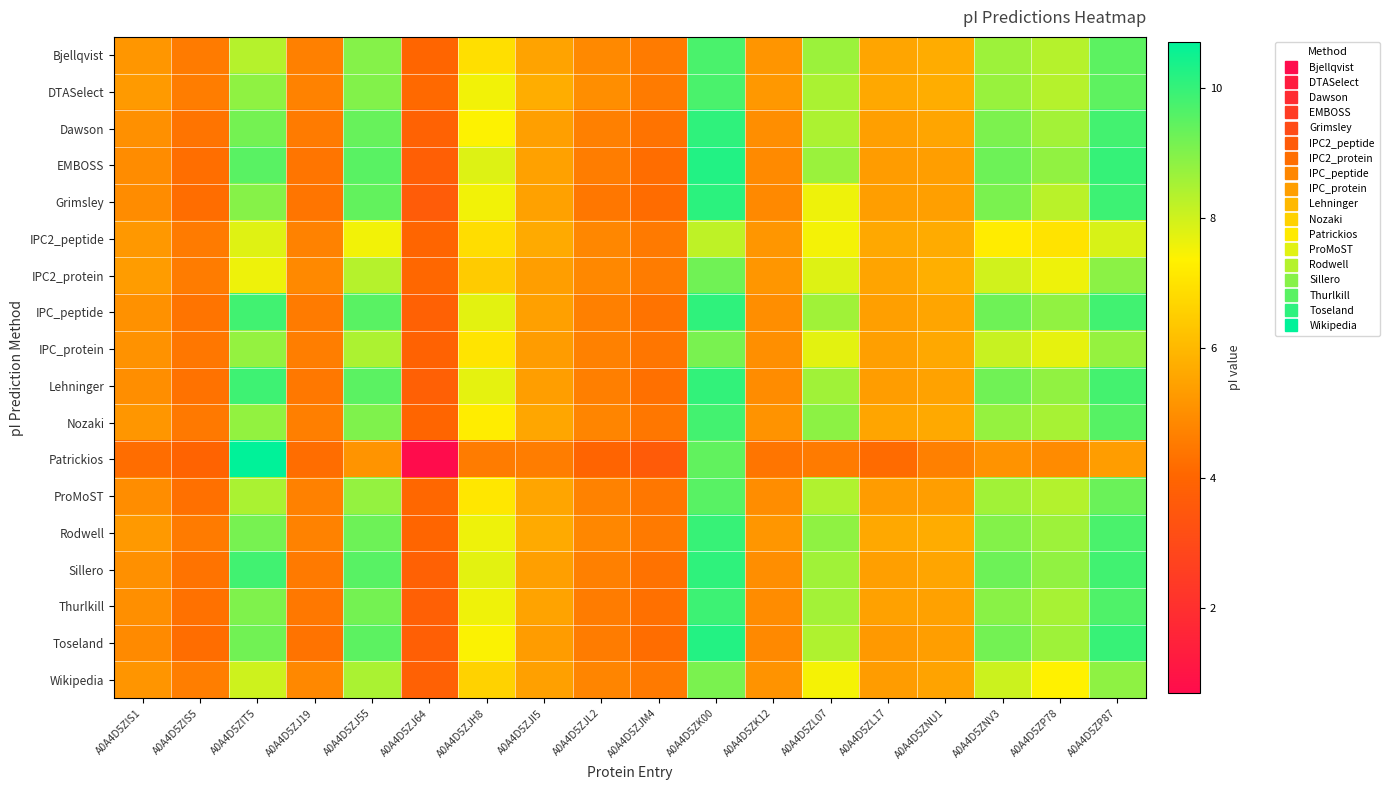

Reading left to right, what are all the values shown in this chart?

Bjellqvist: A0A4D5ZIS1=5.2	A0A4D5ZIS5=4.5	A0A4D5ZIT5=8.3	A0A4D5ZJ19=4.7	A0A4D5ZJ55=9.0	A0A4D5ZJ64=4.0	A0A4D5ZJH8=6.9	A0A4D5ZJI5=5.5	A0A4D5ZJL2=4.9	A0A4D5ZJM4=4.6	A0A4D5ZK00=9.7	A0A4D5ZK12=5.2	A0A4D5ZL07=8.7	A0A4D5ZL17=5.5	A0A4D5ZNU1=5.7	A0A4D5ZNV3=8.7	A0A4D5ZP78=8.3	A0A4D5ZP87=9.5
DTASelect: A0A4D5ZIS1=5.3	A0A4D5ZIS5=4.6	A0A4D5ZIT5=8.8	A0A4D5ZJ19=4.7	A0A4D5ZJ55=9.0	A0A4D5ZJ64=4.1	A0A4D5ZJH8=7.5	A0A4D5ZJI5=5.7	A0A4D5ZJL2=5.0	A0A4D5ZJM4=4.6	A0A4D5ZK00=9.7	A0A4D5ZK12=5.2	A0A4D5ZL07=8.5	A0A4D5ZL17=5.6	A0A4D5ZNU1=5.7	A0A4D5ZNV3=8.7	A0A4D5ZP78=8.3	A0A4D5ZP87=9.5
Dawson: A0A4D5ZIS1=5.1	A0A4D5ZIS5=4.4	A0A4D5ZIT5=9.2	A0A4D5ZJ19=4.5	A0A4D5ZJ55=9.4	A0A4D5ZJ64=3.9	A0A4D5ZJH8=7.4	A0A4D5ZJI5=5.4	A0A4D5ZJL2=4.7	A0A4D5ZJM4=4.4	A0A4D5ZK00=10.1	A0A4D5ZK12=5.0	A0A4D5ZL07=8.5	A0A4D5ZL17=5.4	A0A4D5ZNU1=5.5	A0A4D5ZNV3=9.1	A0A4D5ZP78=8.6	A0A4D5ZP87=9.8
EMBOSS: A0A4D5ZIS1=5.0	A0A4D5ZIS5=4.3	A0A4D5ZIT5=9.5	A0A4D5ZJ19=4.4	A0A4D5ZJ55=9.5	A0A4D5ZJ64=3.8	A0A4D5ZJH8=7.8	A0A4D5ZJI5=5.5	A0A4D5ZJL2=4.6	A0A4D5ZJM4=4.2	A0A4D5ZK00=10.2	A0A4D5ZK12=4.9	A0A4D5ZL07=8.7	A0A4D5ZL17=5.3	A0A4D5ZNU1=5.4	A0A4D5ZNV3=9.3	A0A4D5ZP78=8.8	A0A4D5ZP87=10.0
Grimsley: A0A4D5ZIS1=5.0	A0A4D5ZIS5=4.2	A0A4D5ZIT5=8.9	A0A4D5ZJ19=4.4	A0A4D5ZJ55=9.4	A0A4D5ZJ64=3.7	A0A4D5ZJH8=7.5	A0A4D5ZJI5=5.5	A0A4D5ZJL2=4.5	A0A4D5ZJM4=4.2	A0A4D5ZK00=10.1	A0A4D5ZK12=4.9	A0A4D5ZL07=7.6	A0A4D5ZL17=5.4	A0A4D5ZNU1=5.4	A0A4D5ZNV3=9.1	A0A4D5ZP78=8.3	A0A4D5ZP87=9.9
IPC2_peptide: A0A4D5ZIS1=5.2	A0A4D5ZIS5=4.5	A0A4D5ZIT5=7.8	A0A4D5ZJ19=4.7	A0A4D5ZJ55=7.5	A0A4D5ZJ64=4.0	A0A4D5ZJH8=6.9	A0A4D5ZJI5=5.7	A0A4D5ZJL2=4.8	A0A4D5ZJM4=4.5	A0A4D5ZK00=8.2	A0A4D5ZK12=5.2	A0A4D5ZL07=7.5	A0A4D5ZL17=5.6	A0A4D5ZNU1=5.7	A0A4D5ZNV3=7.2	A0A4D5ZP78=7.0	A0A4D5ZP87=7.9
IPC2_protein: A0A4D5ZIS1=5.3	A0A4D5ZIS5=4.6	A0A4D5ZIT5=7.6	A0A4D5ZJ19=4.9	A0A4D5ZJ55=8.3	A0A4D5ZJ64=4.1	A0A4D5ZJH8=6.5	A0A4D5ZJI5=5.4	A0A4D5ZJL2=4.9	A0A4D5ZJM4=4.6	A0A4D5ZK00=9.2	A0A4D5ZK12=5.2	A0A4D5ZL07=7.8	A0A4D5ZL17=5.5	A0A4D5ZNU1=5.8	A0A4D5ZNV3=8.0	A0A4D5ZP78=7.6	A0A4D5ZP87=8.9
IPC_peptide: A0A4D5ZIS1=5.1	A0A4D5ZIS5=4.4	A0A4D5ZIT5=9.8	A0A4D5ZJ19=4.5	A0A4D5ZJ55=9.5	A0A4D5ZJ64=3.9	A0A4D5ZJH8=7.7	A0A4D5ZJI5=5.4	A0A4D5ZJL2=4.7	A0A4D5ZJM4=4.4	A0A4D5ZK00=10.1	A0A4D5ZK12=5.0	A0A4D5ZL07=8.6	A0A4D5ZL17=5.4	A0A4D5ZNU1=5.5	A0A4D5ZNV3=9.3	A0A4D5ZP78=8.8	A0A4D5ZP87=9.8
IPC_protein: A0A4D5ZIS1=5.1	A0A4D5ZIS5=4.4	A0A4D5ZIT5=8.8	A0A4D5ZJ19=4.6	A0A4D5ZJ55=8.4	A0A4D5ZJ64=3.9	A0A4D5ZJH8=7.0	A0A4D5ZJI5=5.3	A0A4D5ZJL2=4.7	A0A4D5ZJM4=4.4	A0A4D5ZK00=9.1	A0A4D5ZK12=5.0	A0A4D5ZL07=7.7	A0A4D5ZL17=5.4	A0A4D5ZNU1=5.6	A0A4D5ZNV3=8.1	A0A4D5ZP78=7.7	A0A4D5ZP87=8.8
Lehninger: A0A4D5ZIS1=5.0	A0A4D5ZIS5=4.3	A0A4D5ZIT5=9.9	A0A4D5ZJ19=4.5	A0A4D5ZJ55=9.5	A0A4D5ZJ64=3.8	A0A4D5ZJH8=7.7	A0A4D5ZJI5=5.4	A0A4D5ZJL2=4.6	A0A4D5ZJM4=4.3	A0A4D5ZK00=10.0	A0A4D5ZK12=5.0	A0A4D5ZL07=8.6	A0A4D5ZL17=5.4	A0A4D5ZNU1=5.5	A0A4D5ZNV3=9.2	A0A4D5ZP78=8.8	A0A4D5ZP87=9.8
Nozaki: A0A4D5ZIS1=5.2	A0A4D5ZIS5=4.5	A0A4D5ZIT5=8.8	A0A4D5ZJ19=4.6	A0A4D5ZJ55=9.0	A0A4D5ZJ64=4.0	A0A4D5ZJH8=7.3	A0A4D5ZJI5=5.6	A0A4D5ZJL2=4.8	A0A4D5ZJM4=4.5	A0A4D5ZK00=9.8	A0A4D5ZK12=5.1	A0A4D5ZL07=8.9	A0A4D5ZL17=5.5	A0A4D5ZNU1=5.6	A0A4D5ZNV3=8.8	A0A4D5ZP78=8.5	A0A4D5ZP87=9.6
Patrickios: A0A4D5ZIS1=4.2	A0A4D5ZIS5=4.0	A0A4D5ZIT5=10.7	A0A4D5ZJ19=4.2	A0A4D5ZJ55=5.2	A0A4D5ZJ64=0.7	A0A4D5ZJH8=4.6	A0A4D5ZJI5=4.6	A0A4D5ZJL2=4.0	A0A4D5ZJM4=3.7	A0A4D5ZK00=9.4	A0A4D5ZK12=4.4	A0A4D5ZL07=4.5	A0A4D5ZL17=4.2	A0A4D5ZNU1=4.7	A0A4D5ZNV3=5.1	A0A4D5ZP78=4.9	A0A4D5ZP87=5.4
ProMoST: A0A4D5ZIS1=5.0	A0A4D5ZIS5=4.3	A0A4D5ZIT5=8.5	A0A4D5ZJ19=4.7	A0A4D5ZJ55=8.8	A0A4D5ZJ64=4.1	A0A4D5ZJH8=7.1	A0A4D5ZJI5=5.5	A0A4D5ZJL2=4.7	A0A4D5ZJM4=4.4	A0A4D5ZK00=9.5	A0A4D5ZK12=5.0	A0A4D5ZL07=8.4	A0A4D5ZL17=5.3	A0A4D5ZNU1=5.4	A0A4D5ZNV3=8.6	A0A4D5ZP78=8.4	A0A4D5ZP87=9.3
Rodwell: A0A4D5ZIS1=5.3	A0A4D5ZIS5=4.5	A0A4D5ZIT5=9.1	A0A4D5ZJ19=4.7	A0A4D5ZJ55=9.3	A0A4D5ZJ64=4.0	A0A4D5ZJH8=7.6	A0A4D5ZJI5=5.7	A0A4D5ZJL2=4.8	A0A4D5ZJM4=4.5	A0A4D5ZK00=10.0	A0A4D5ZK12=5.2	A0A4D5ZL07=8.8	A0A4D5ZL17=5.6	A0A4D5ZNU1=5.7	A0A4D5ZNV3=9.0	A0A4D5ZP78=8.7	A0A4D5ZP87=9.7
Sillero: A0A4D5ZIS1=5.1	A0A4D5ZIS5=4.4	A0A4D5ZIT5=9.8	A0A4D5ZJ19=4.5	A0A4D5ZJ55=9.5	A0A4D5ZJ64=3.9	A0A4D5ZJH8=7.7	A0A4D5ZJI5=5.4	A0A4D5ZJL2=4.7	A0A4D5ZJM4=4.3	A0A4D5ZK00=10.1	A0A4D5ZK12=5.0	A0A4D5ZL07=8.6	A0A4D5ZL17=5.4	A0A4D5ZNU1=5.5	A0A4D5ZNV3=9.3	A0A4D5ZP78=8.8	A0A4D5ZP87=9.9
Thurlkill: A0A4D5ZIS1=5.0	A0A4D5ZIS5=4.3	A0A4D5ZIT5=9.0	A0A4D5ZJ19=4.5	A0A4D5ZJ55=9.2	A0A4D5ZJ64=3.8	A0A4D5ZJH8=7.6	A0A4D5ZJI5=5.5	A0A4D5ZJL2=4.6	A0A4D5ZJM4=4.3	A0A4D5ZK00=9.9	A0A4D5ZK12=5.0	A0A4D5ZL07=8.6	A0A4D5ZL17=5.4	A0A4D5ZNU1=5.5	A0A4D5ZNV3=8.9	A0A4D5ZP78=8.5	A0A4D5ZP87=9.7
Toseland: A0A4D5ZIS1=4.9	A0A4D5ZIS5=4.2	A0A4D5ZIT5=9.2	A0A4D5ZJ19=4.4	A0A4D5ZJ55=9.5	A0A4D5ZJ64=3.8	A0A4D5ZJH8=7.4	A0A4D5ZJI5=5.3	A0A4D5ZJL2=4.6	A0A4D5ZJM4=4.2	A0A4D5ZK00=10.2	A0A4D5ZK12=4.9	A0A4D5ZL07=8.4	A0A4D5ZL17=5.3	A0A4D5ZNU1=5.4	A0A4D5ZNV3=9.2	A0A4D5ZP78=8.6	A0A4D5ZP87=10.0
Wikipedia: A0A4D5ZIS1=5.2	A0A4D5ZIS5=4.6	A0A4D5ZIT5=8.0	A0A4D5ZJ19=4.9	A0A4D5ZJ55=8.5	A0A4D5ZJ64=3.8	A0A4D5ZJH8=6.6	A0A4D5ZJI5=5.4	A0A4D5ZJL2=4.8	A0A4D5ZJM4=4.5	A0A4D5ZK00=9.1	A0A4D5ZK12=5.1	A0A4D5ZL07=7.5	A0A4D5ZL17=5.3	A0A4D5ZNU1=5.5	A0A4D5ZNV3=8.0	A0A4D5ZP78=7.4	A0A4D5ZP87=8.8